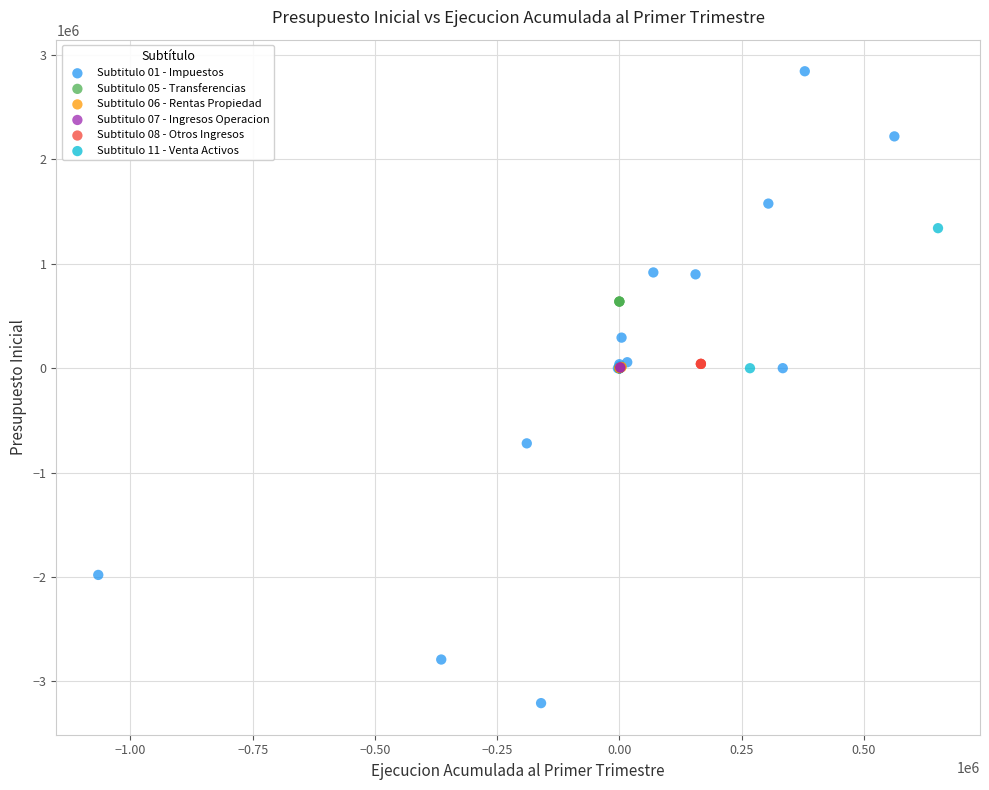

Which series contains the highest Y value?

Subtitulo 01 - Impuestos